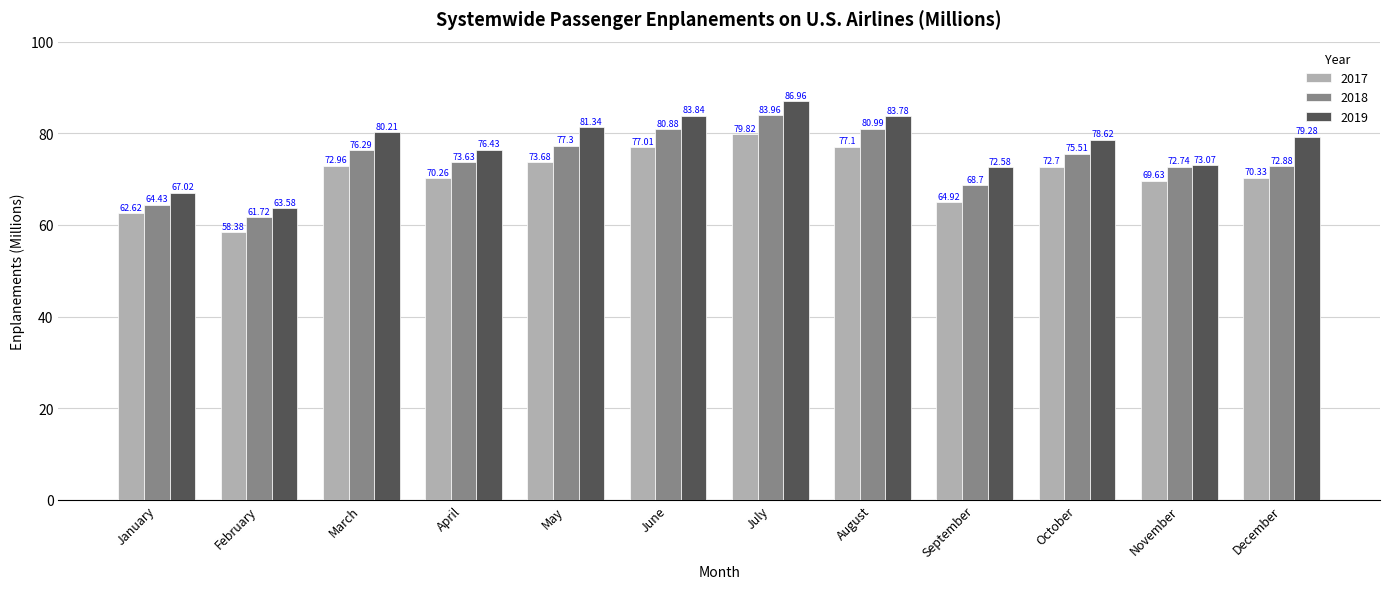

Between July and September, which series saw the biggest shift?

2018